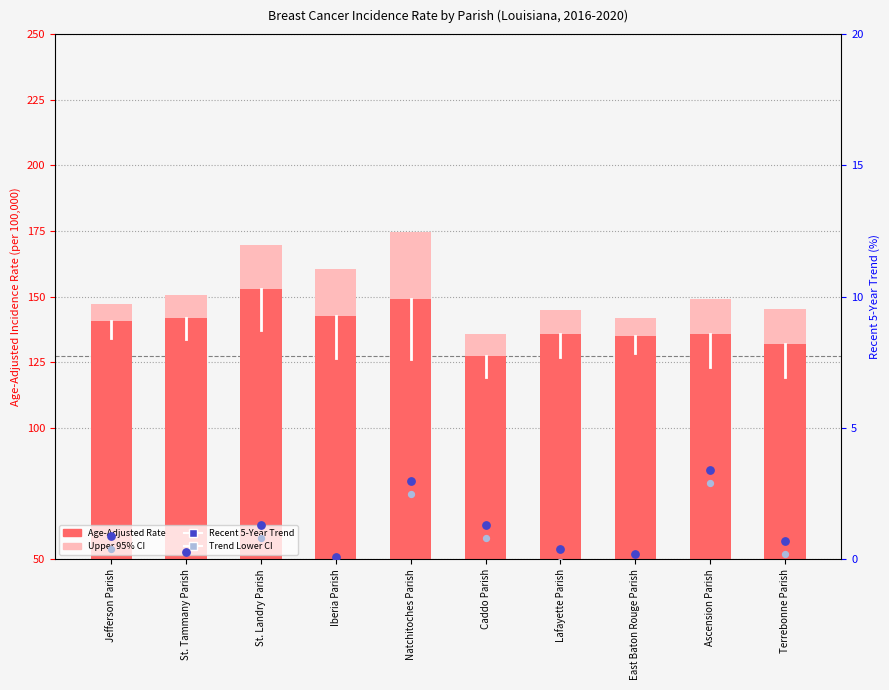

Which series reaches the minimum Y coordinate?

Trend Lower CI